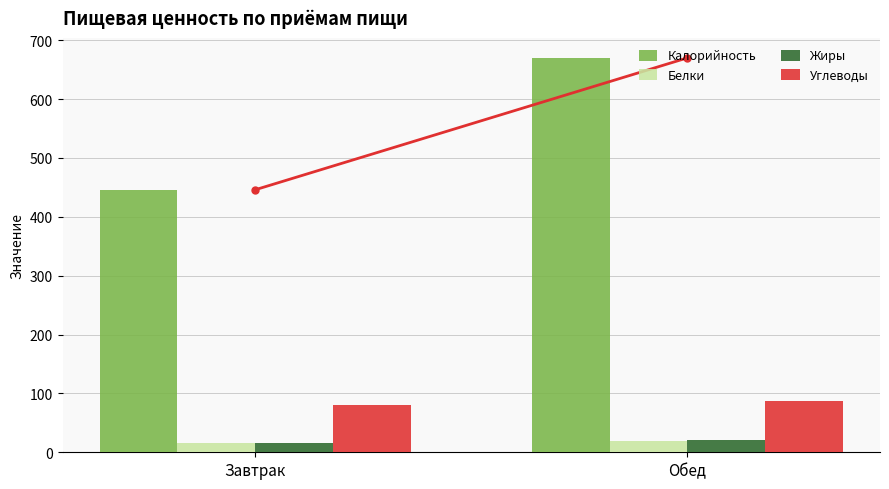

What is the total value across all series at Завтрак?

558.0